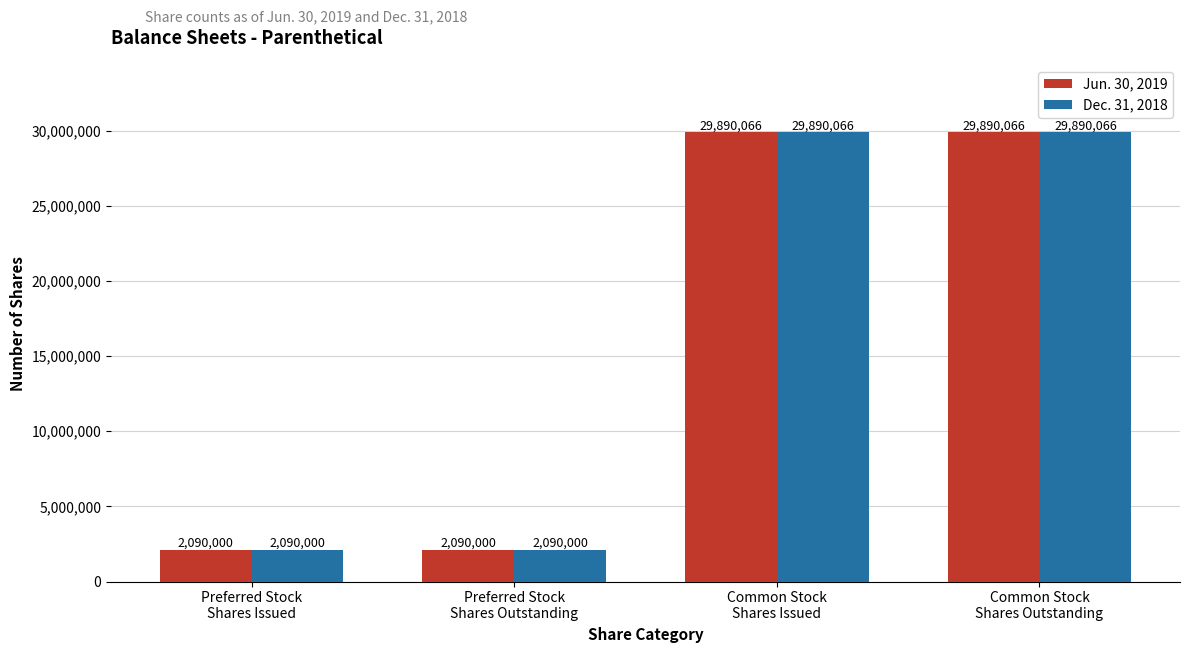

How many Dec. 31, 2018 values are between 2090000 and 29890066?

4